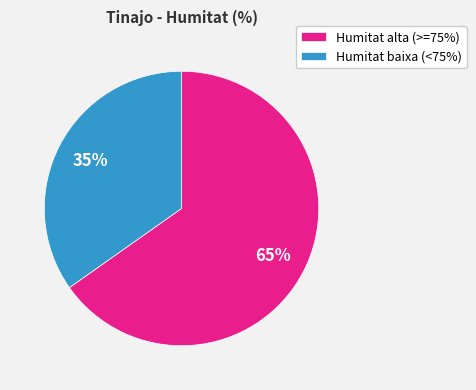

To the nearest percent, what portion does Humitat alta (>=75%) represent?

65%